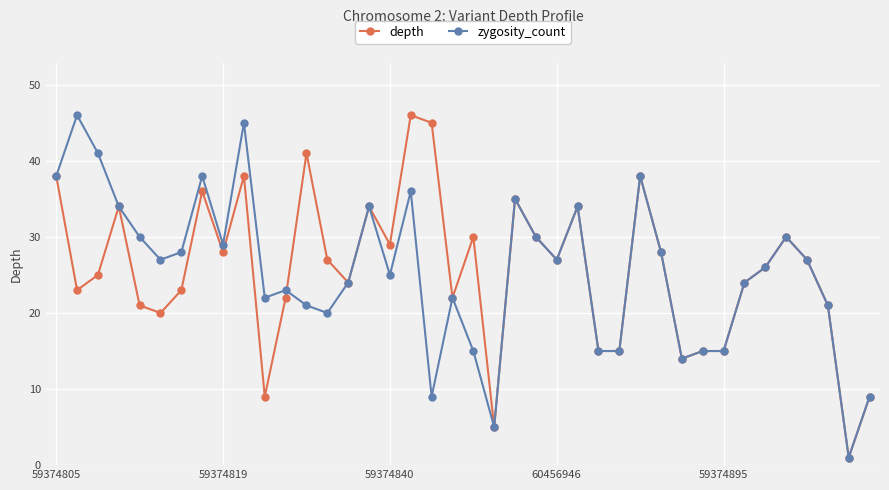

What is the value of the depth point at the 37th from the left?

27